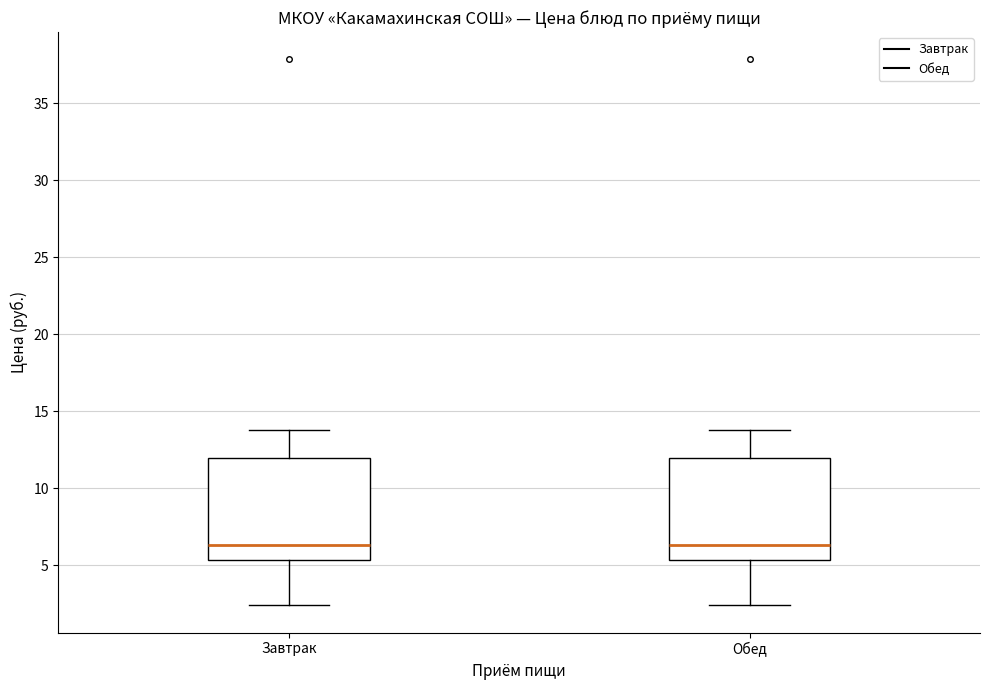

Reading left to right, transcribe this box plot: for each box, give where its median line is, the range the box spans, and where its two whiskers end, as read against the y-axis. The values are not printed on the chart, so give them approximately, as read against the axis.

Завтрак: median 6.5, box 5.5 to 12.0, whiskers 2.5 to 14.0
Обед: median 6.5, box 5.5 to 12.0, whiskers 2.5 to 14.0